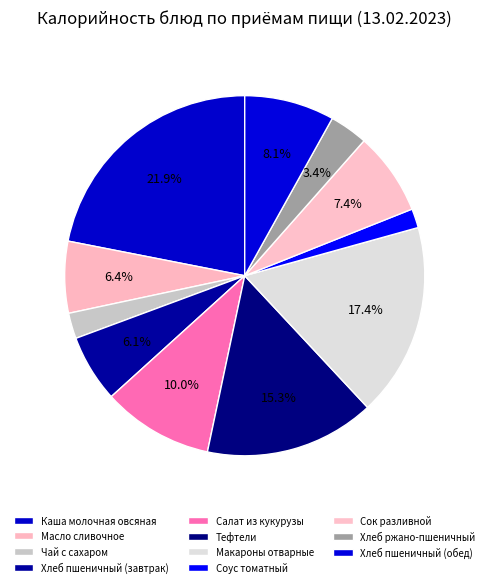

Does Хлеб ржано-пшеничный represent more than half of the total?

No